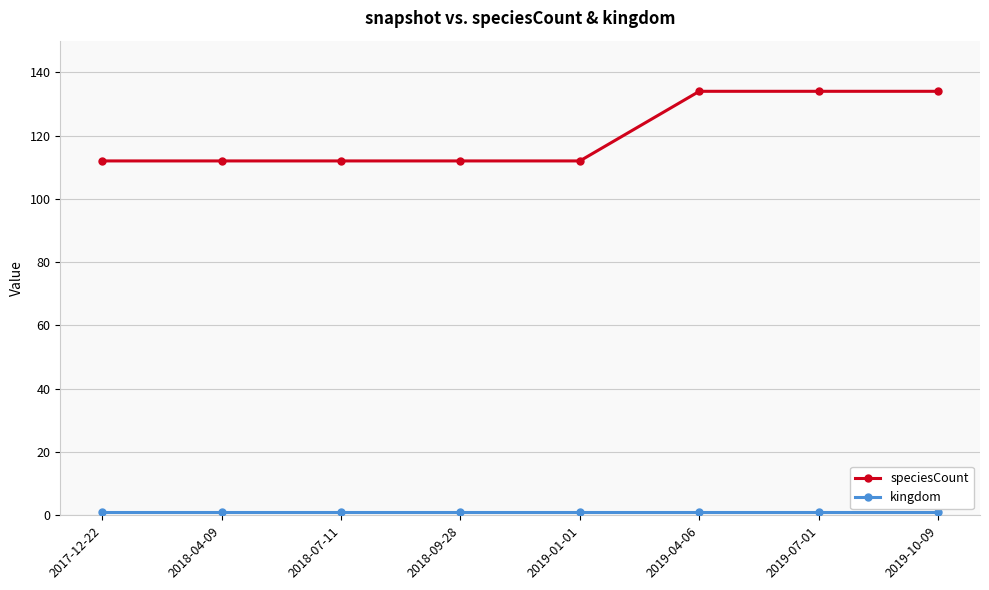

Which series has the largest range (max minus min)?

speciesCount